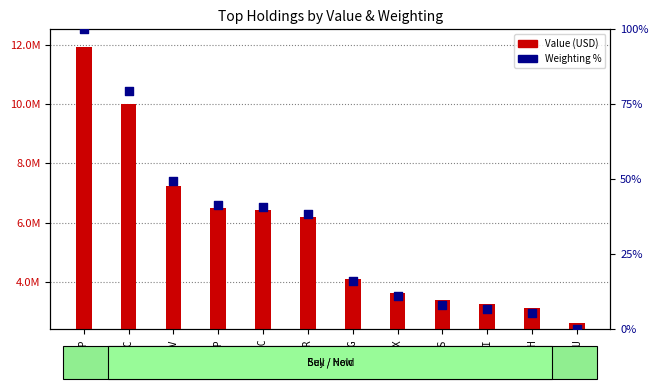

Which series reaches the minimum Y coordinate?

Weighting %